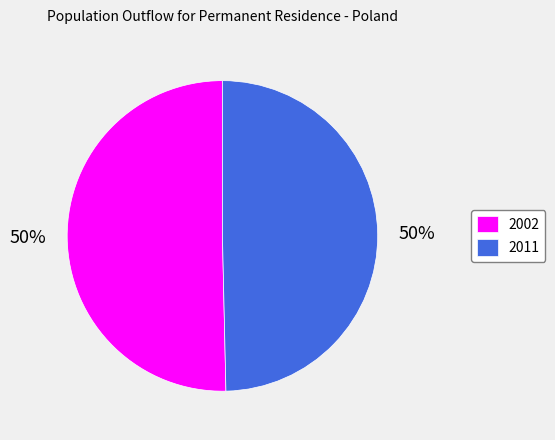

Which category has the biggest portion of the pie?

2002